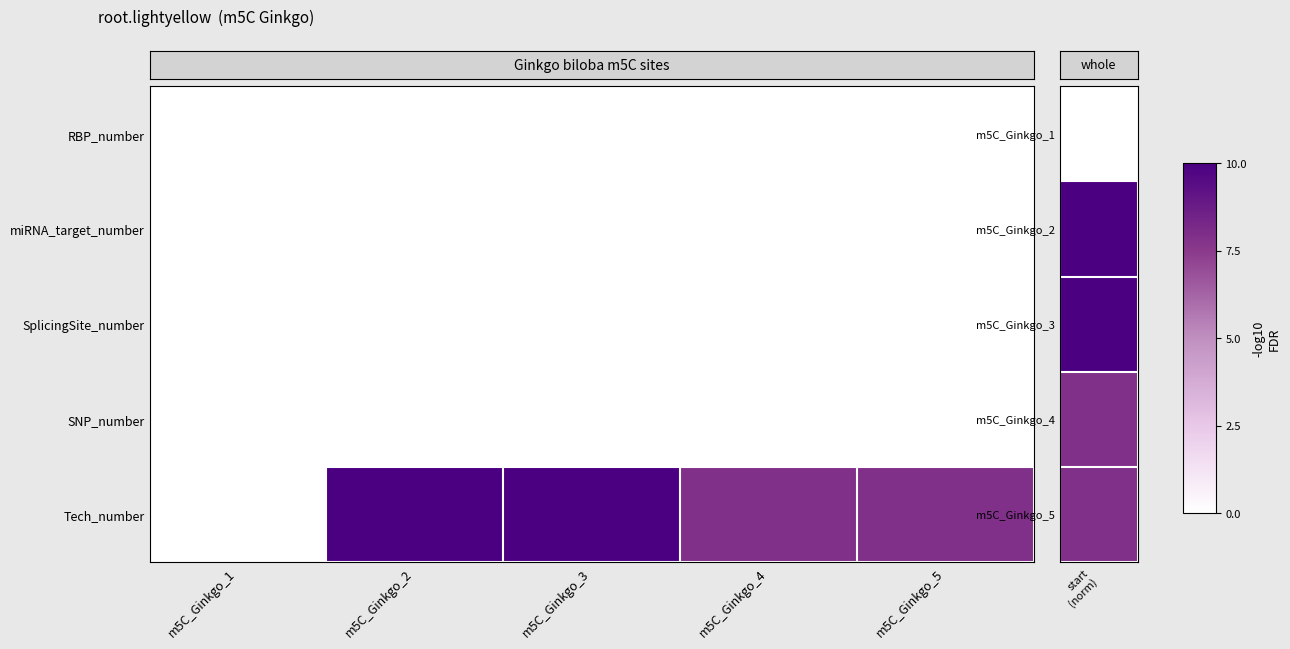

How many categories are shown in the chart?

5